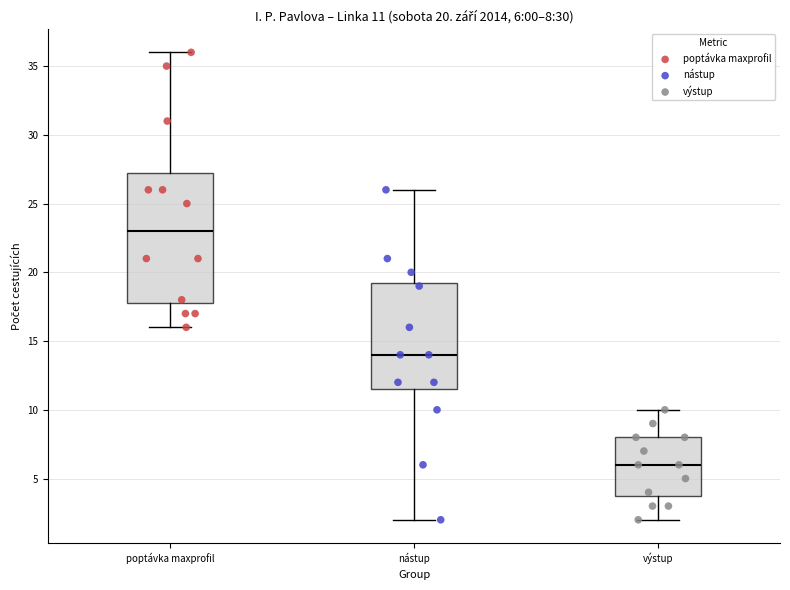

Which box has the lowest median line?

výstup